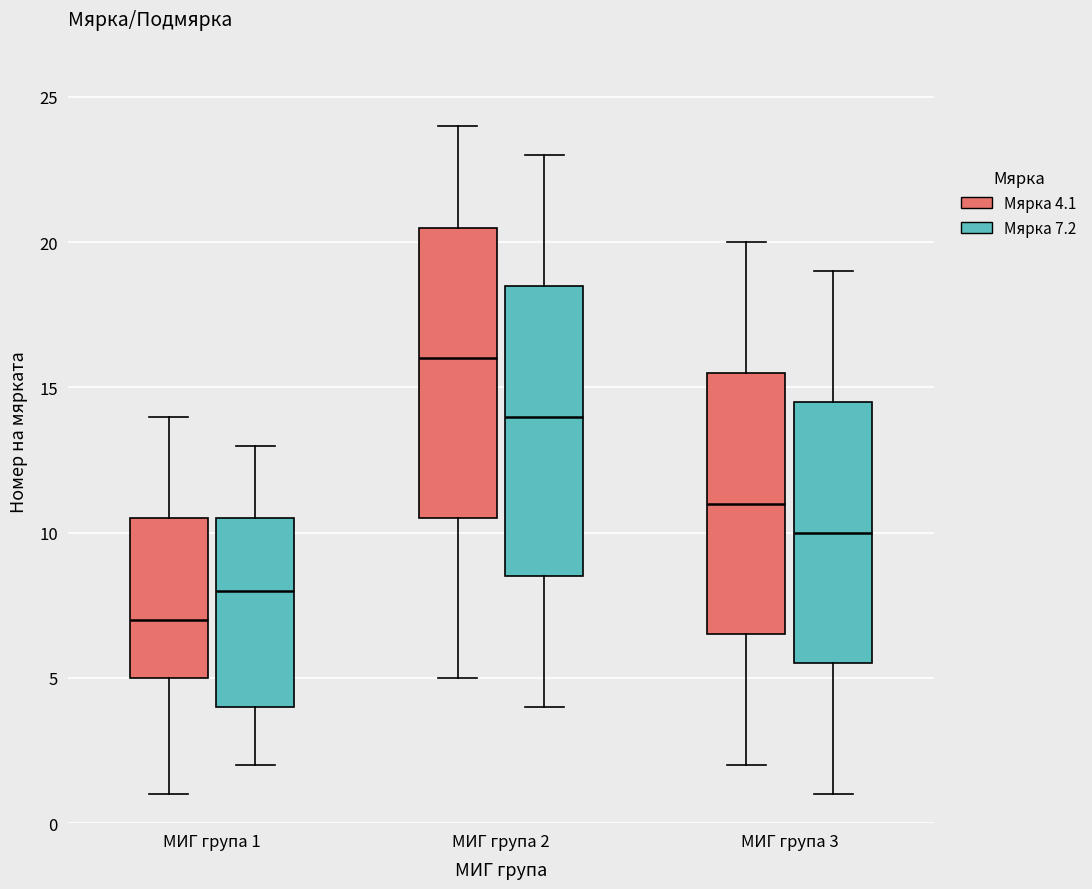

Reading left to right, transcribe this box plot: for each box, give where its median line is, the range the box spans, and where its two whiskers end, as read against the y-axis. The values are not printed on the chart, so give them approximately, as read against the axis.

МИГ група 1 (Мярка 4.1): median 7.0, box 5.0 to 10.5, whiskers 1.0 to 14.0
МИГ група 1 (Мярка 7.2): median 8.0, box 4.0 to 10.5, whiskers 2.0 to 13.0
МИГ група 2 (Мярка 4.1): median 16.0, box 10.5 to 20.5, whiskers 5.0 to 24.0
МИГ група 2 (Мярка 7.2): median 14.0, box 8.5 to 18.5, whiskers 4.0 to 23.0
МИГ група 3 (Мярка 4.1): median 11.0, box 6.5 to 15.5, whiskers 2.0 to 20.0
МИГ група 3 (Мярка 7.2): median 10.0, box 5.5 to 14.5, whiskers 1.0 to 19.0